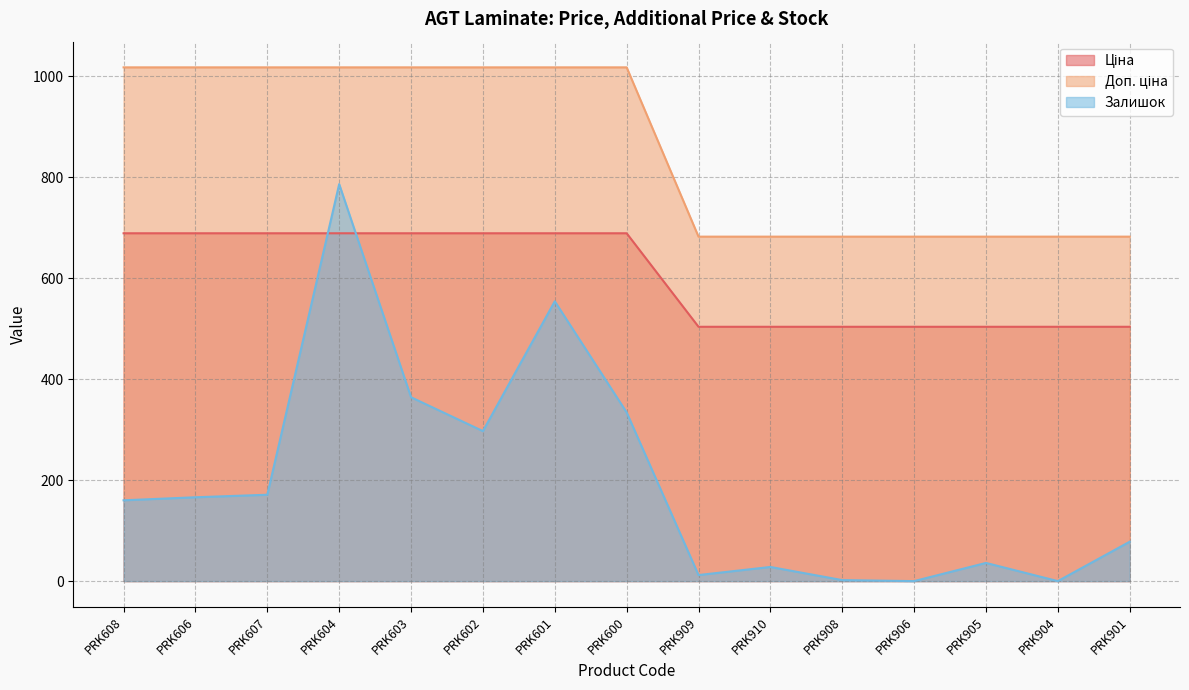

How many interior local peaks does the Залишок series have?

4